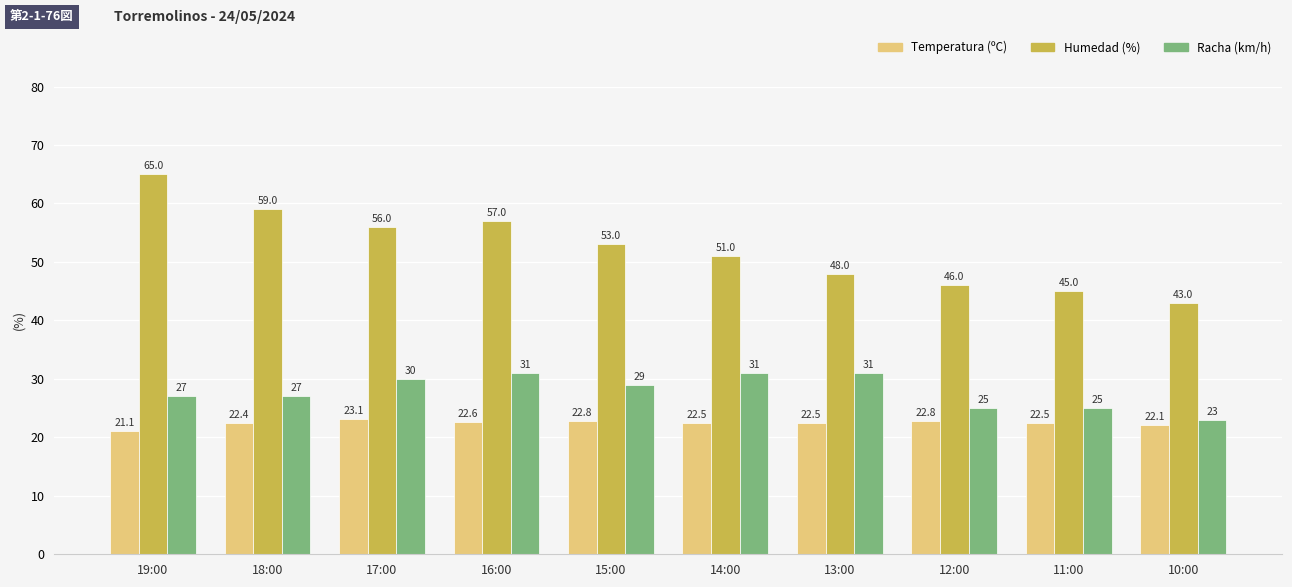

Which category has the highest value across all series?

19:00